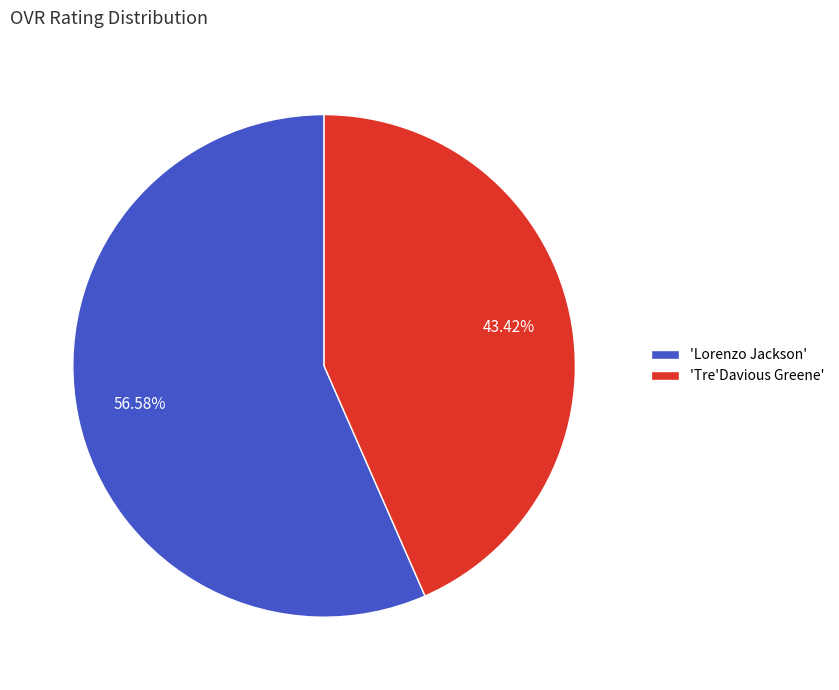

Rank the categories by value from highest to lowest.

'Lorenzo Jackson', 'Tre'Davious Greene'